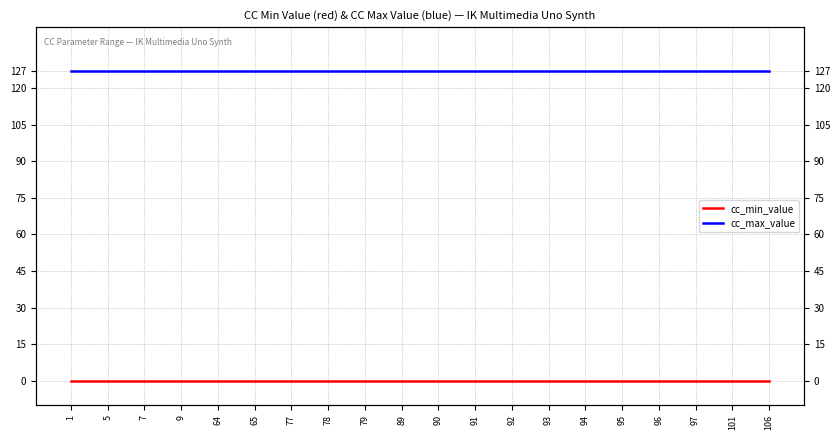

What is the total value across all series at 91?

127